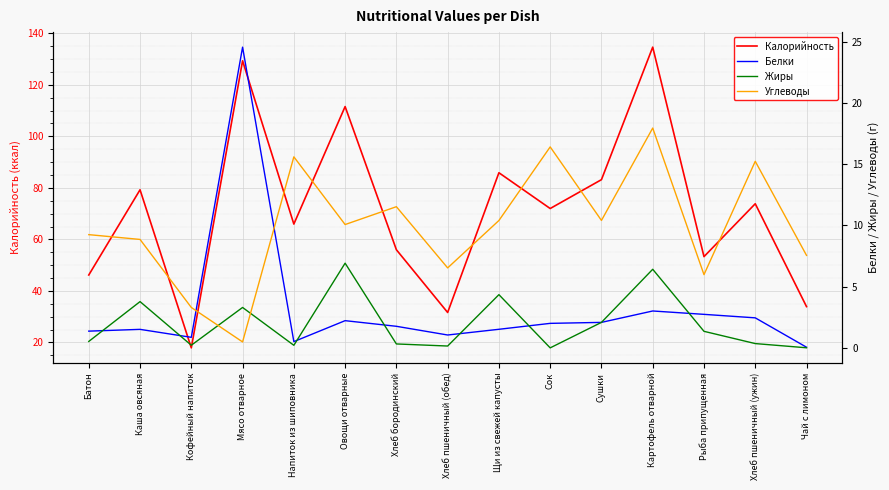

What is the spread (max minus min) of values at Сушки?

81.1